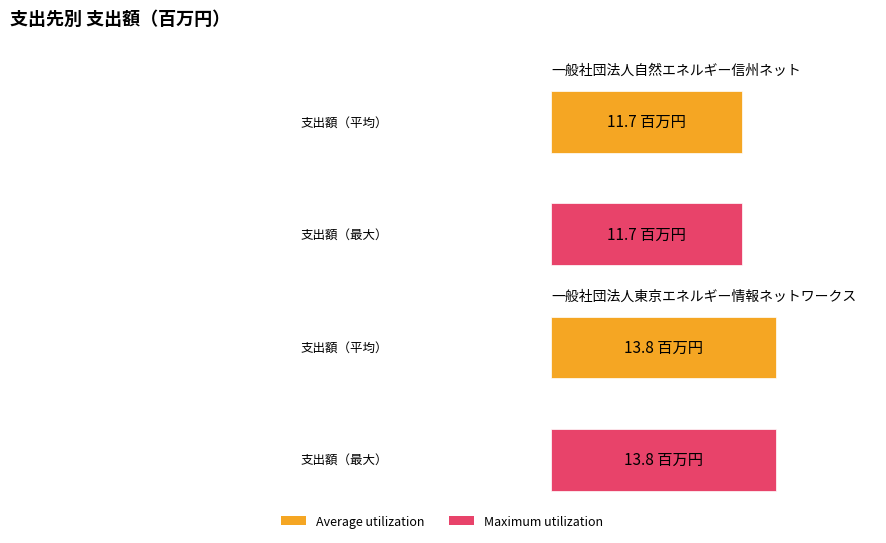

True or false: Average utilization has a value of 18.1 at 一般社団法人自然エネルギー信州ネット.

False